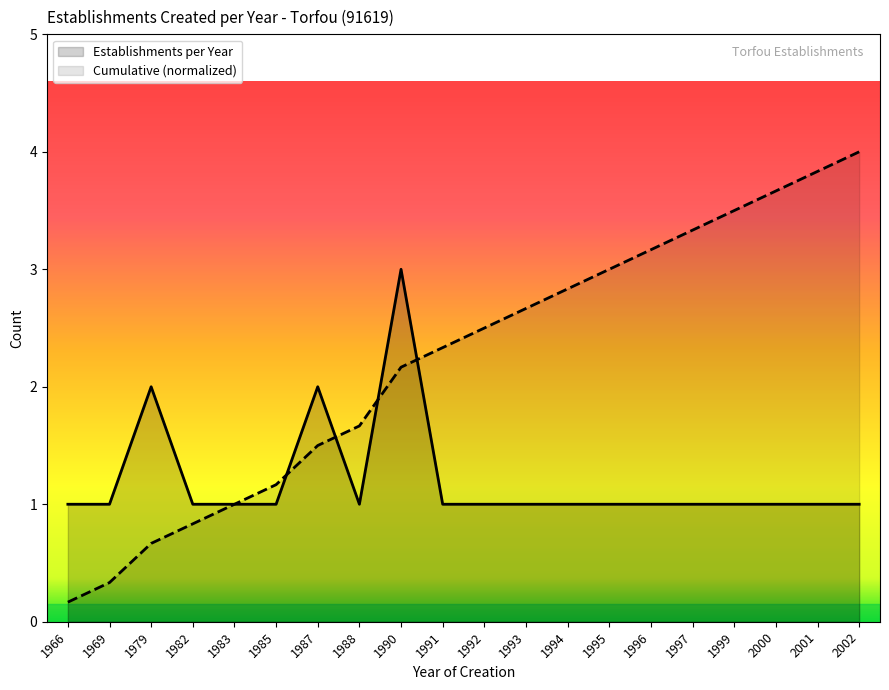

Reading left to right, what are all the values shown in this chart?

1966=1	1969=1	1979=2	1982=1	1983=1	1985=1	1987=2	1988=1	1990=3	1991=1	1992=1	1993=1	1994=1	1995=1	1996=1	1997=1	1999=1	2000=1	2001=1	2002=1